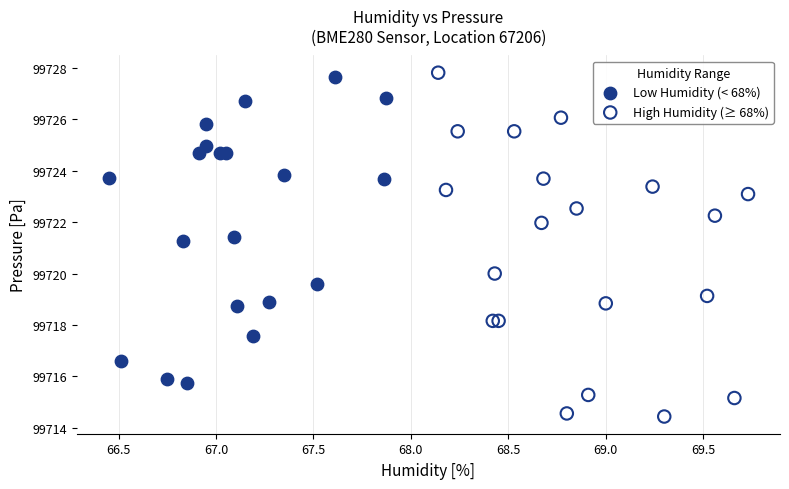

Which series reaches the minimum Y coordinate?

High Humidity (≥ 68%)